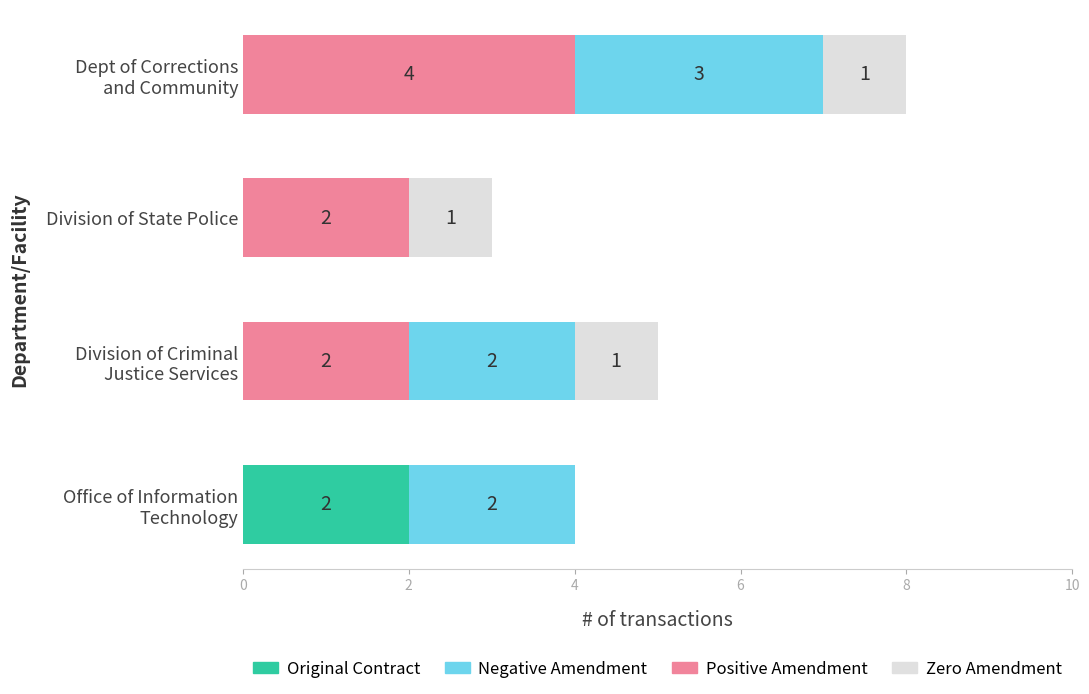

What is the total value across all series at Division of State Police?

3